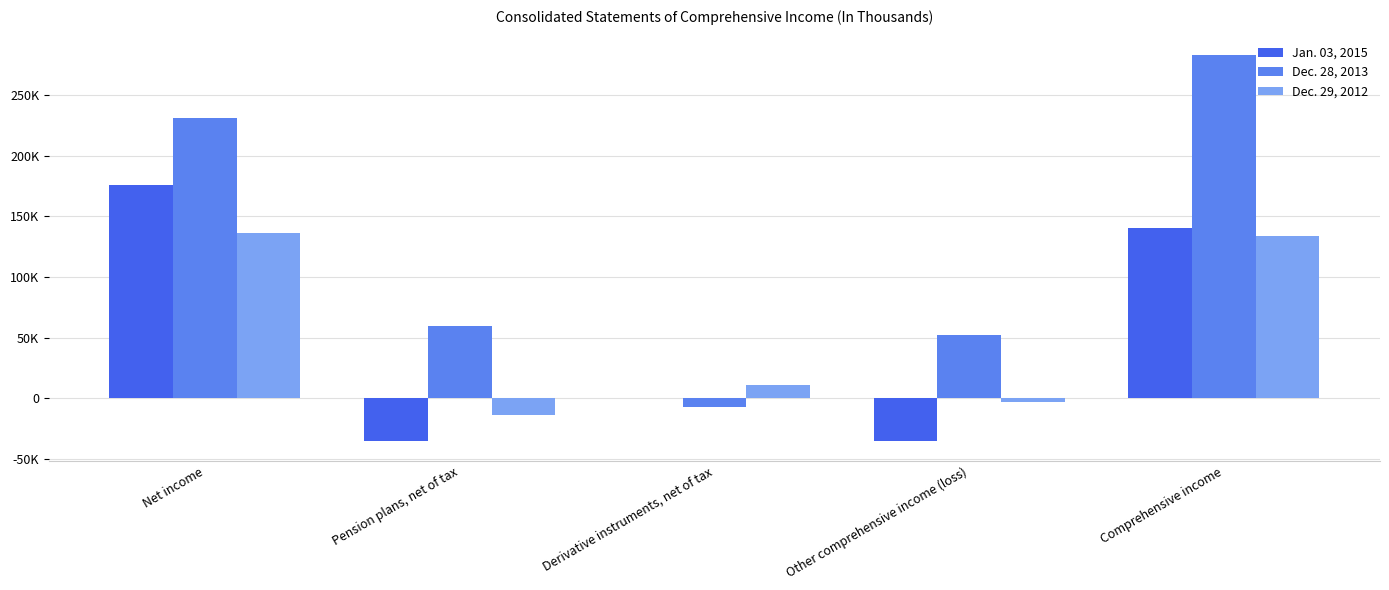

Rank the categories by Dec. 29, 2012 value from lowest to highest.

Pension plans, net of tax, Other comprehensive income (loss), Derivative instruments, net of tax, Comprehensive income, Net income